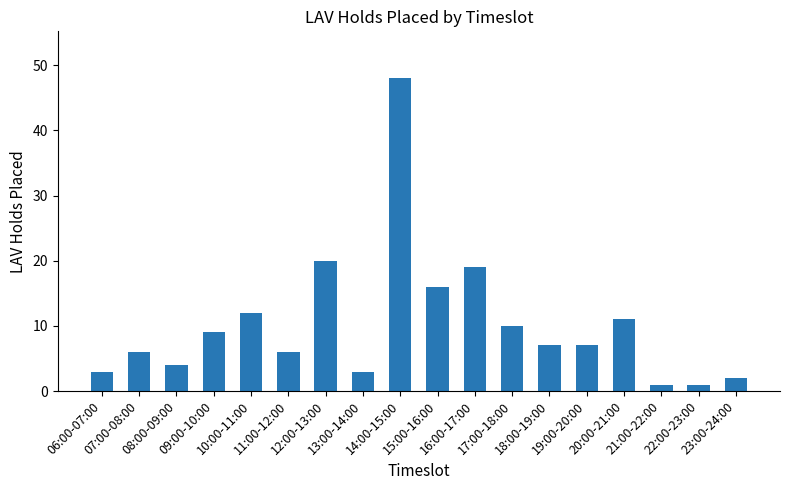

What is the difference between the second highest and second lowest values?

19